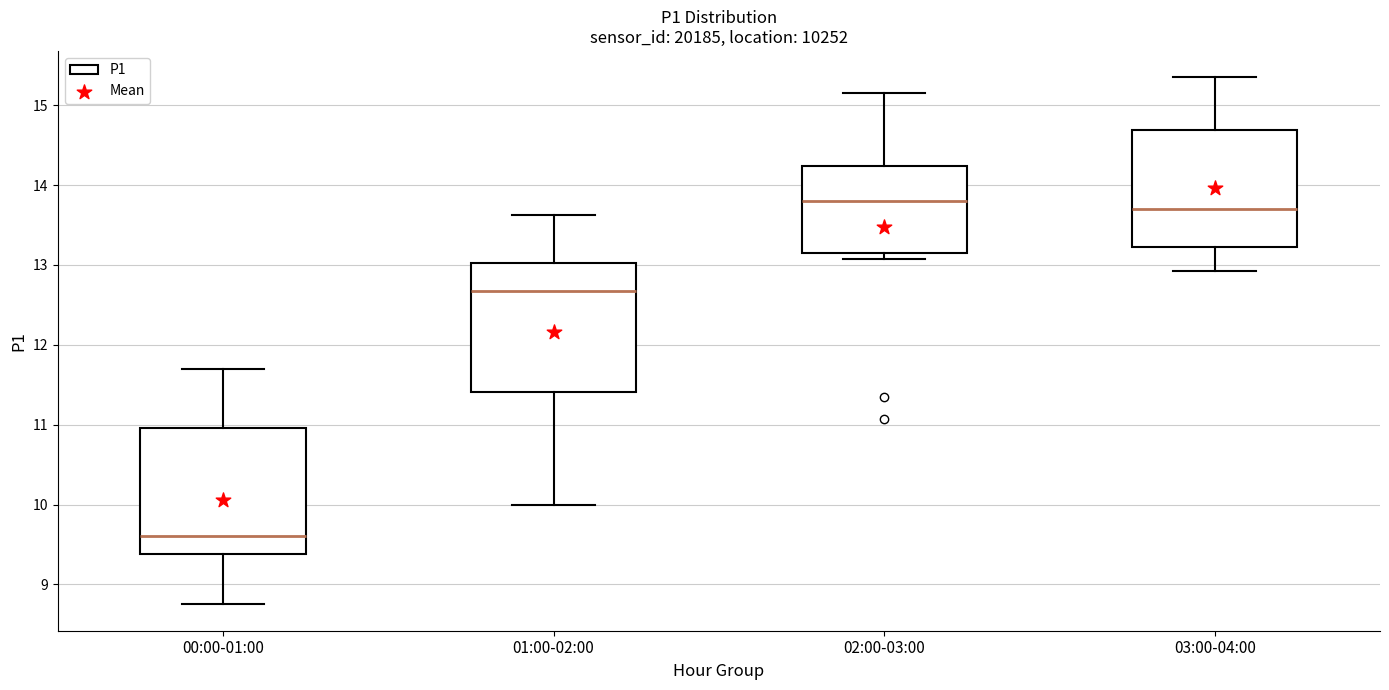

Reading left to right, read every box against the y-axis: the position of its median line, the range the box covers, and the ends of its whiskers. The values are not printed on the chart, so give them approximately, as read against the axis.

00:00-01:00: median 9.6, box 9.4 to 11.0, whiskers 8.8 to 11.7
01:00-02:00: median 12.7, box 11.4 to 13.0, whiskers 10.0 to 13.6
02:00-03:00: median 13.8, box 13.2 to 14.2, whiskers 13.1 to 15.2
03:00-04:00: median 13.7, box 13.2 to 14.7, whiskers 12.9 to 15.4